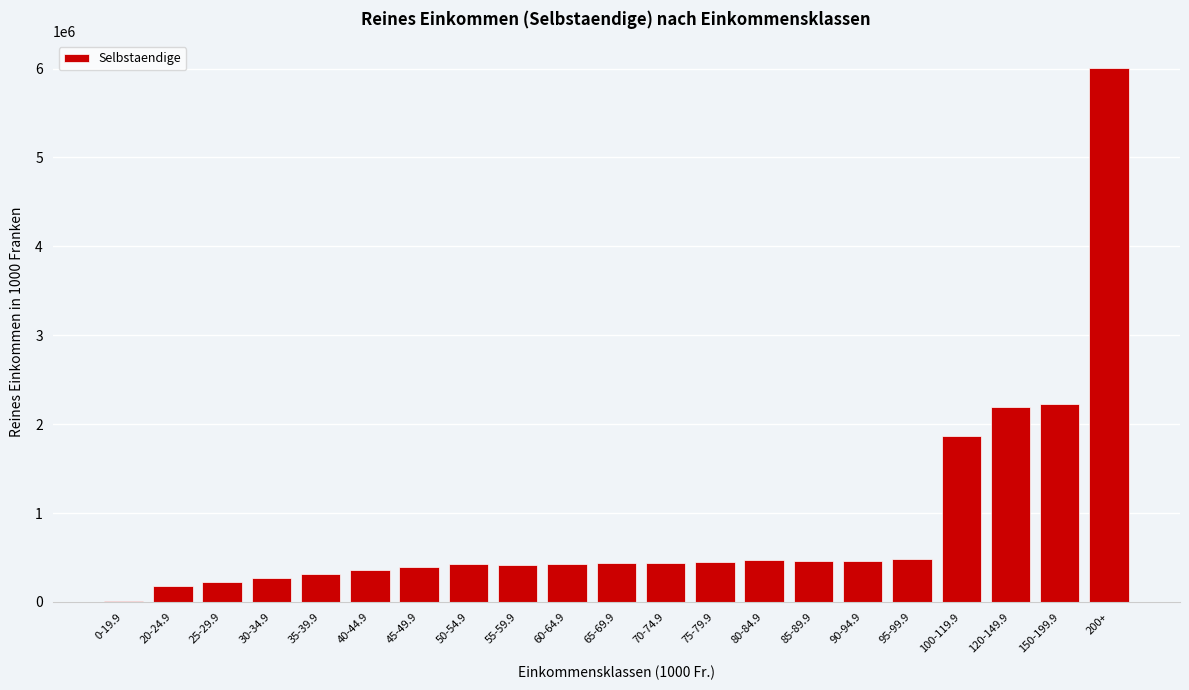

What is the sum of the values at 100-119.9 and 75-79.9?

2314766.8